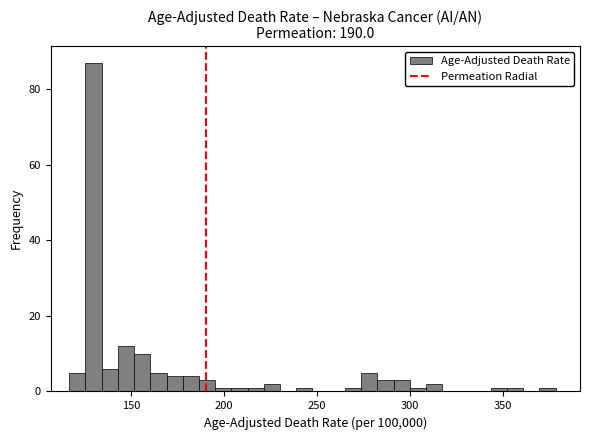

Around what value on the x-axis is the tallest bar? Give the approximate position of its centre, as read against the axis.

130